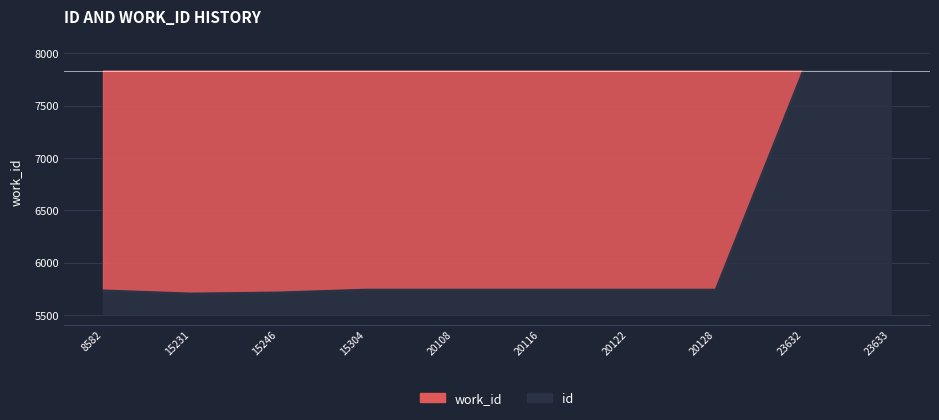

What is the difference between the second highest and second lowest values?

2120